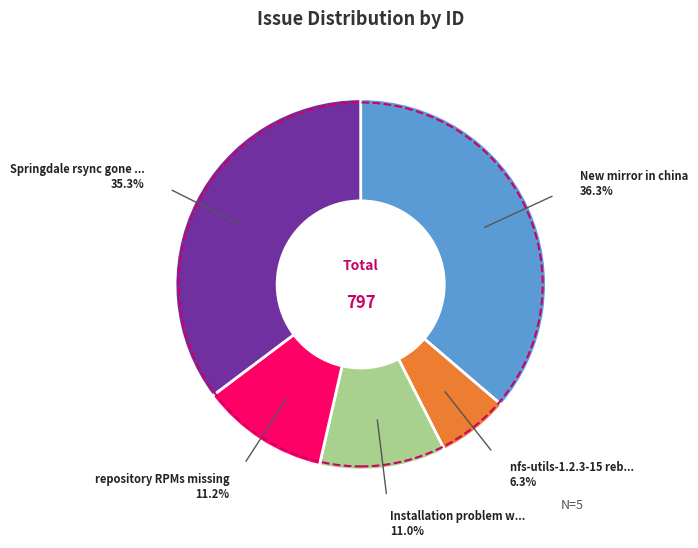

Is there any slice that represents more than half of the pie?

No